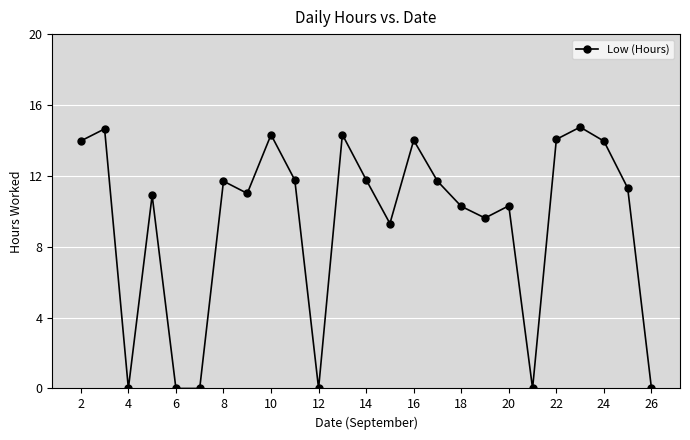

What is the difference between the maximum and minimum values?

14.8